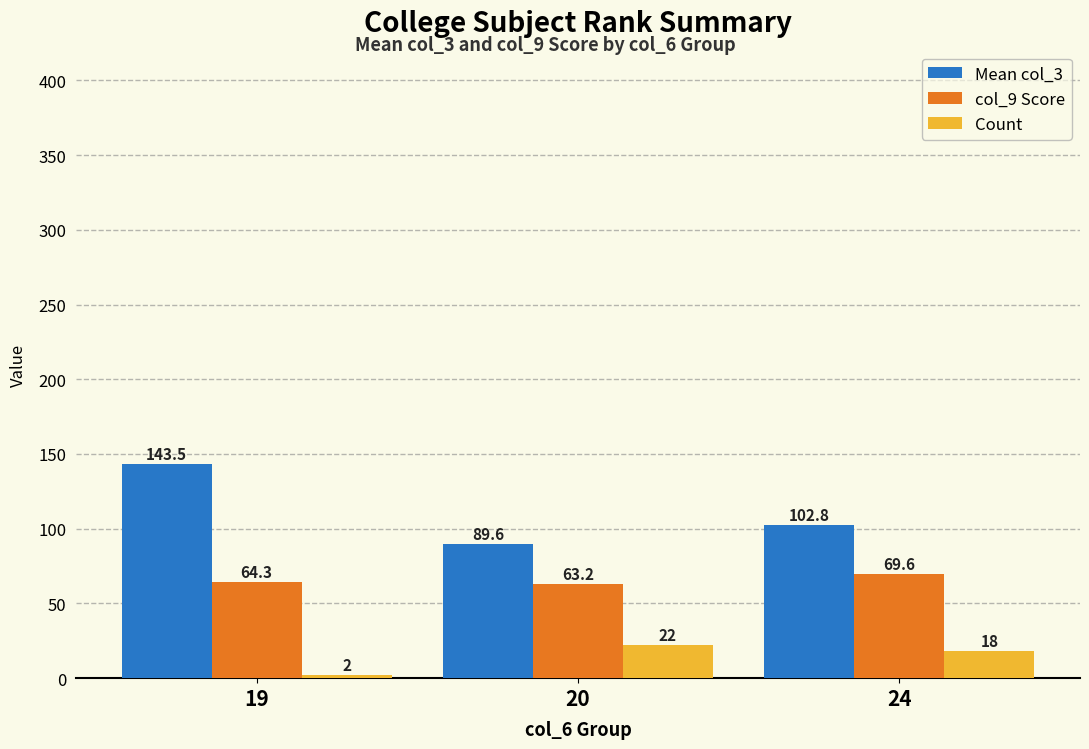

At 20, list the series in order from largest to smallest.

Mean col_3, col_9 Score, Count